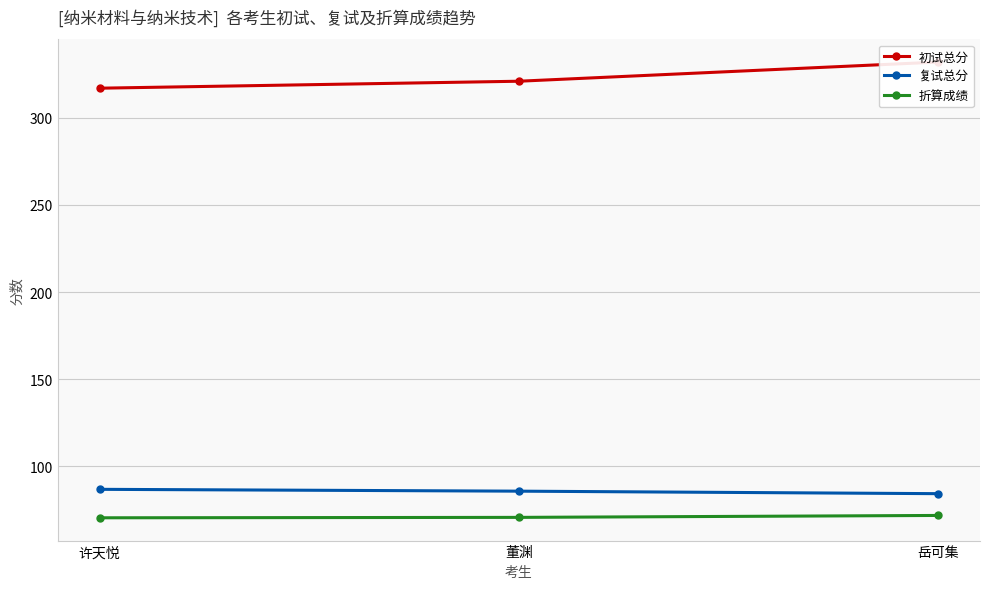

What is the maximum value shown in the chart?

332.0